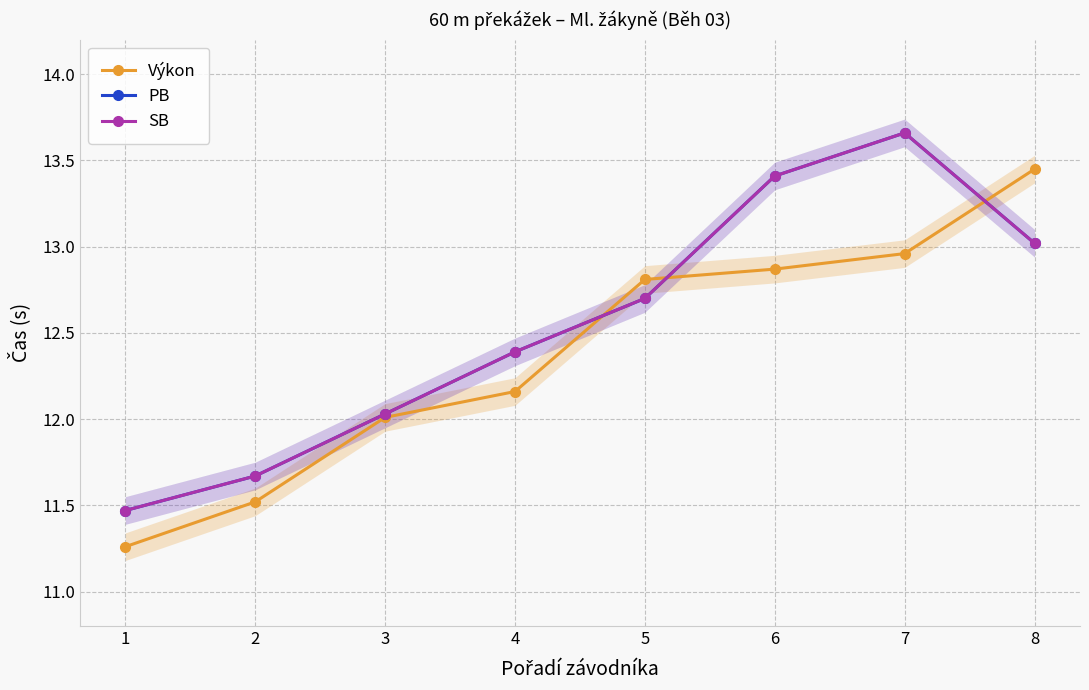

What is the total value across all series at 5?

38.2